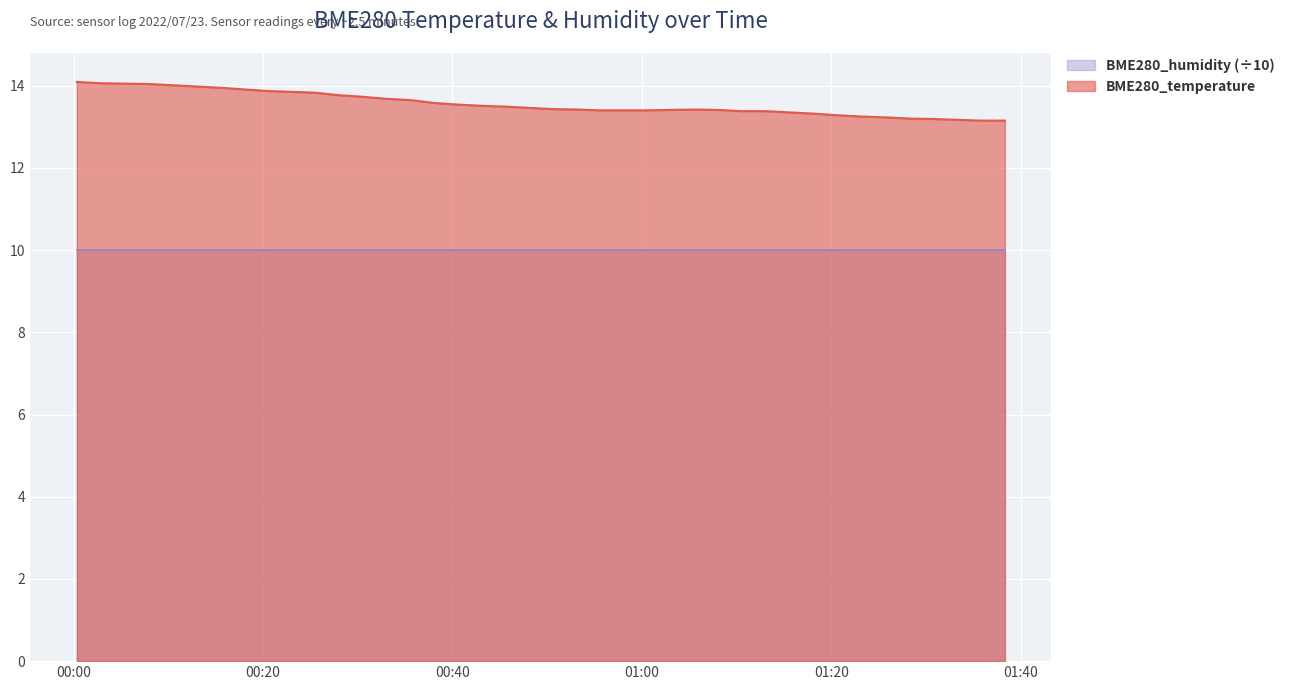

What is the label of the 17th point from the left?

2022/07/23 00:40:35